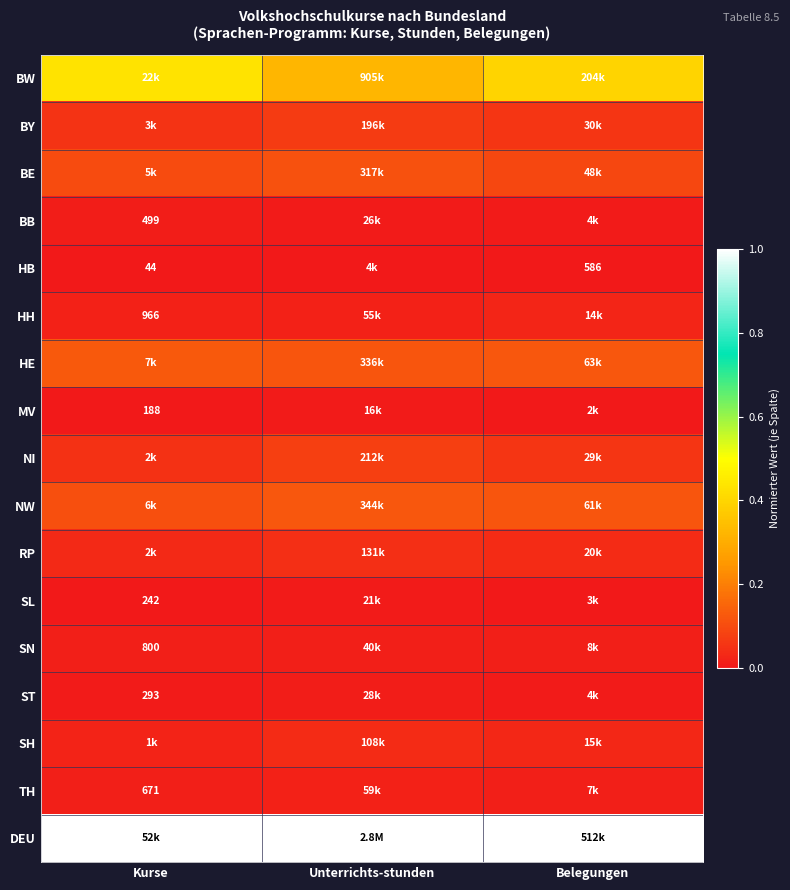

At which label does MV reach its minimum?

Kurse